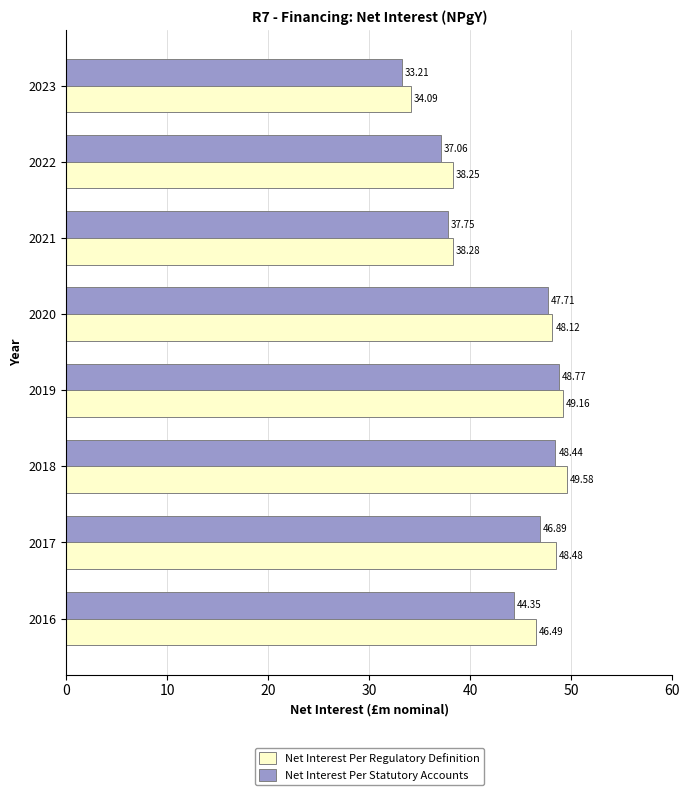

What is the difference between the highest and lowest values at 2023?

0.9